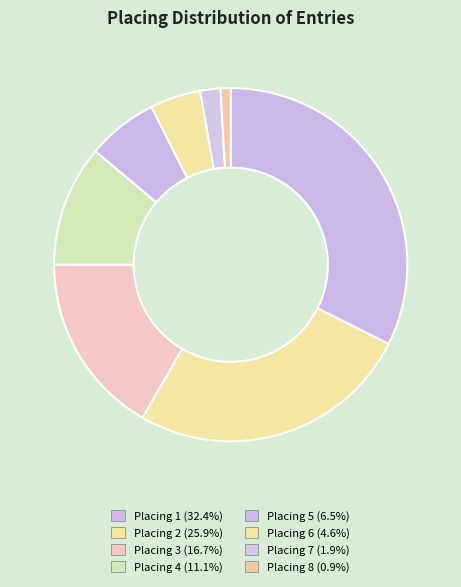

How many segments does this pie chart have?

8